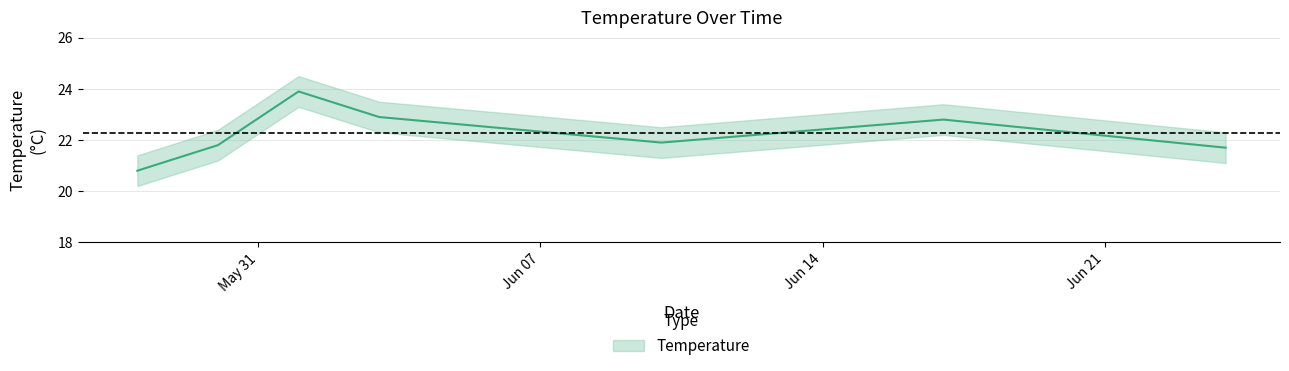

List the labels in order of value, largest first.

06/01/2014, 06/03/2014, 06/17/2014, 06/10/2014, 05/30/2014, 06/24/2014, 05/28/2014